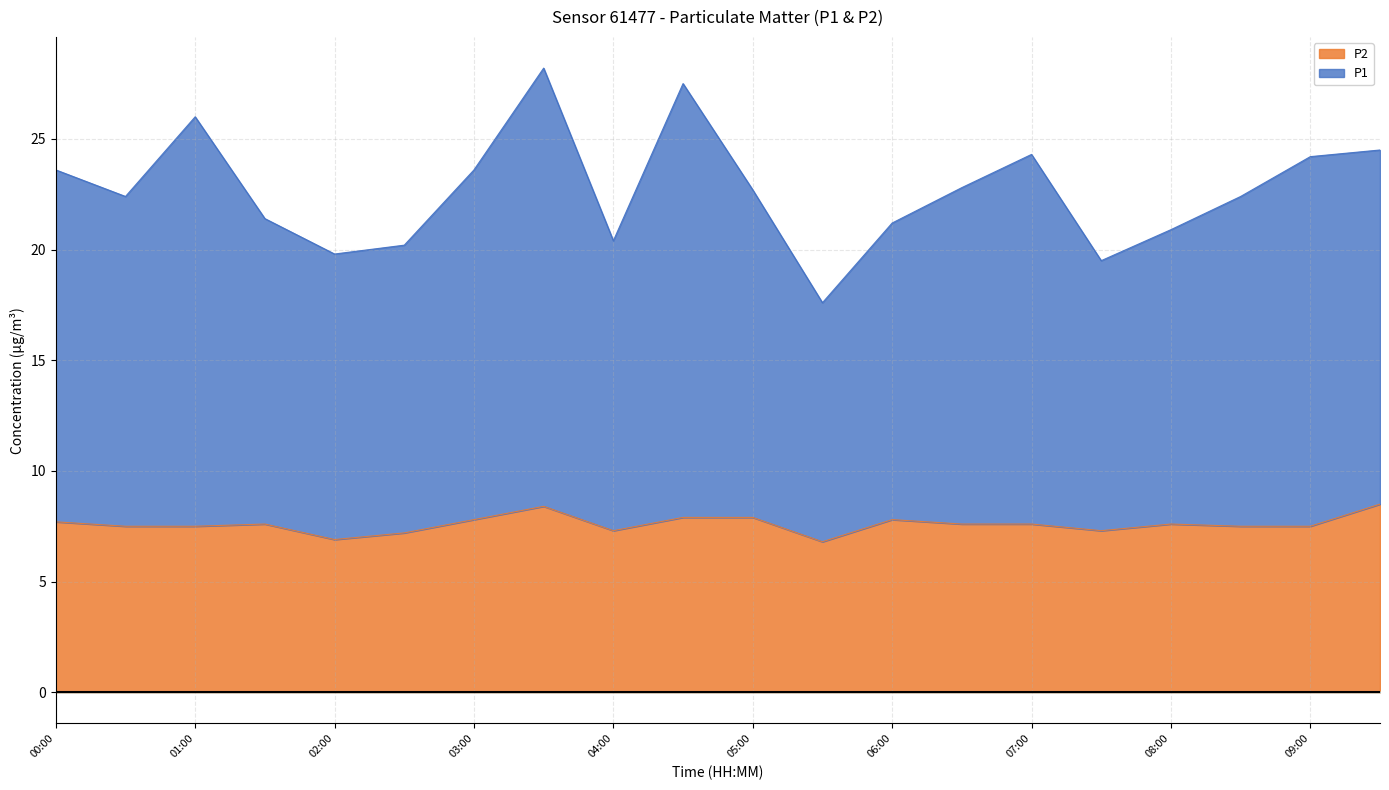

Reading left to right, list all the values displayed in this chart.

P1: 00:00=23.6	00:30=22.4	01:00=26.0	01:30=21.4	02:00=19.8	02:30=20.2	03:00=23.6	03:30=28.2	04:00=20.4	04:30=27.5	05:00=22.7	05:30=17.6	06:00=21.2	06:30=22.8	07:00=24.3	07:30=19.5	08:00=20.9	08:30=22.4	09:00=24.2	09:30=24.5
P2: 00:00=7.7	00:30=7.5	01:00=7.5	01:30=7.6	02:00=6.9	02:30=7.2	03:00=7.8	03:30=8.4	04:00=7.3	04:30=7.9	05:00=7.9	05:30=6.8	06:00=7.8	06:30=7.6	07:00=7.6	07:30=7.3	08:00=7.6	08:30=7.5	09:00=7.5	09:30=8.5